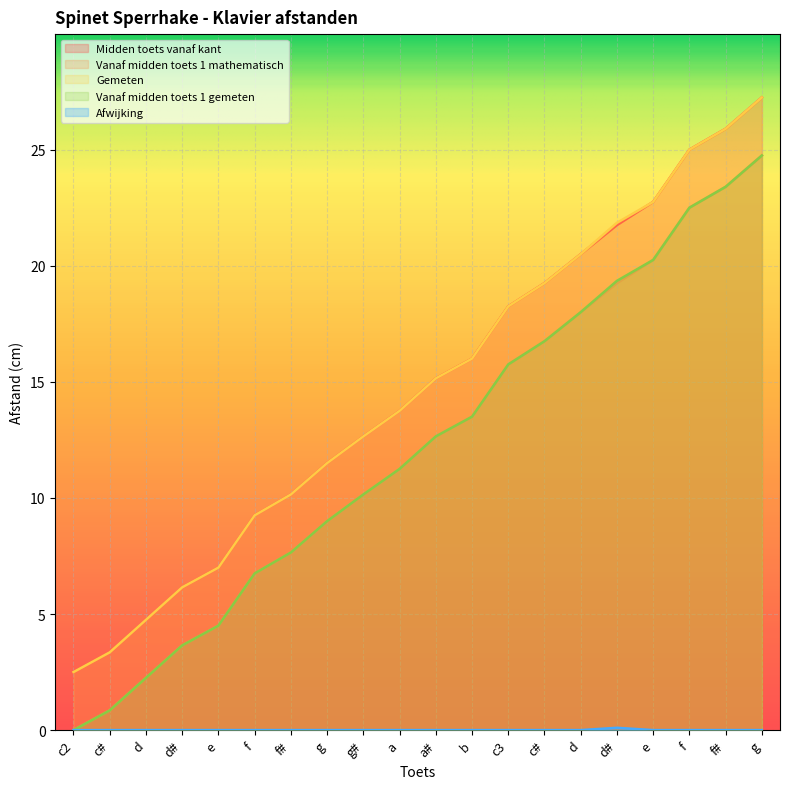

How many values in the Midden toets vanaf kant series exceed 15?

10